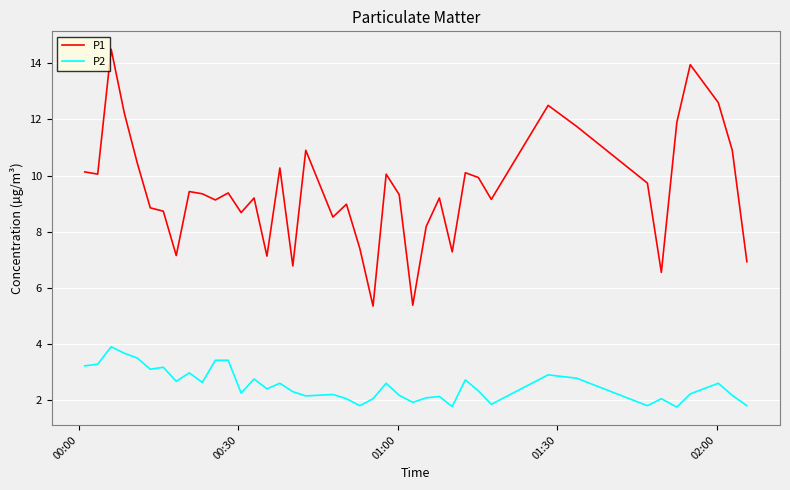

Which series has the largest total across all categories?

P1